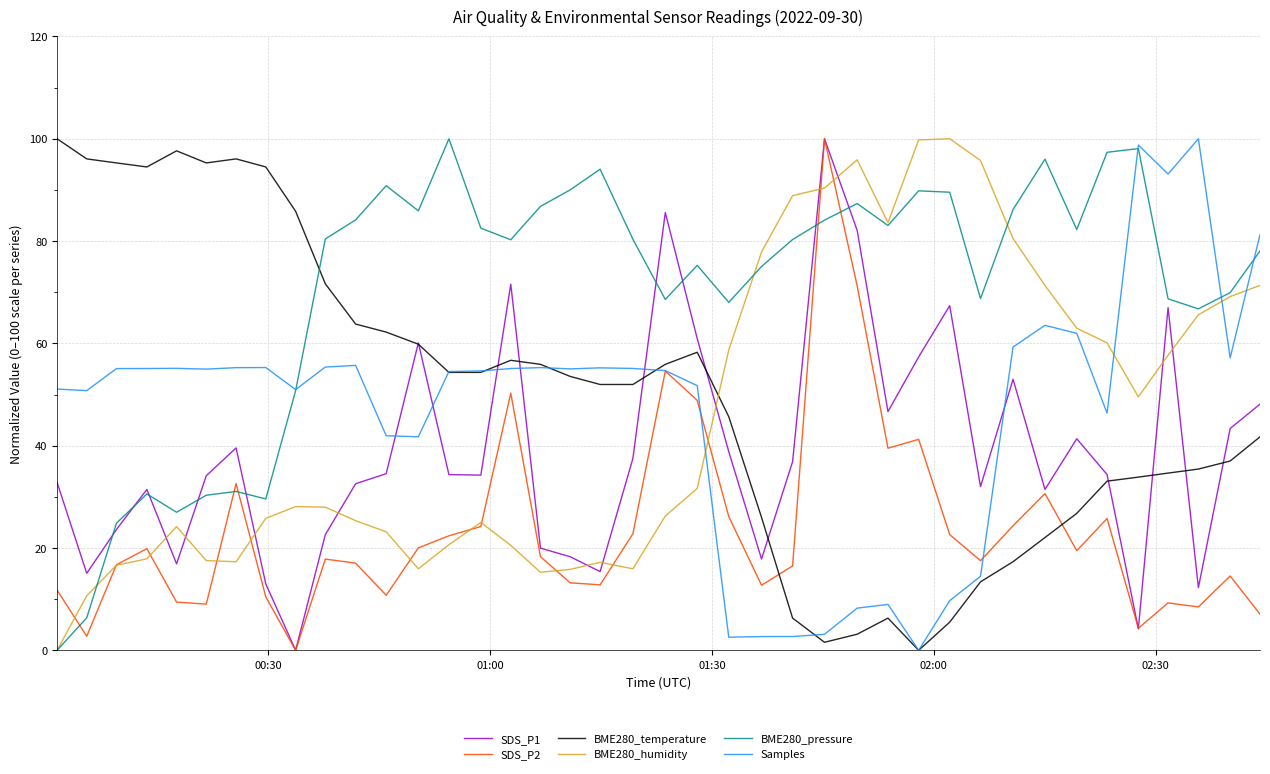

What is the maximum value for SDS_P2?

100.0